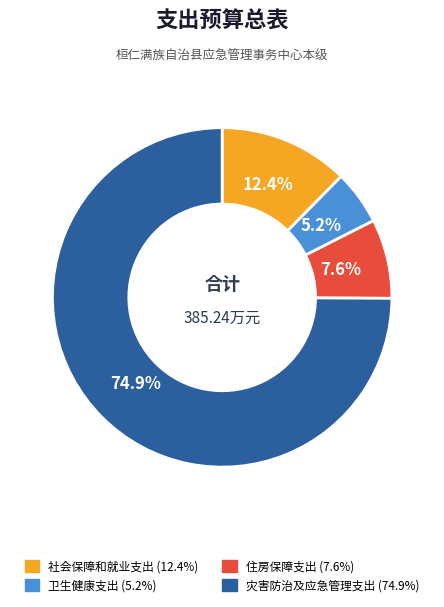

Is the sum of 社会保障和就业支出 and 住房保障支出 greater than half?

No